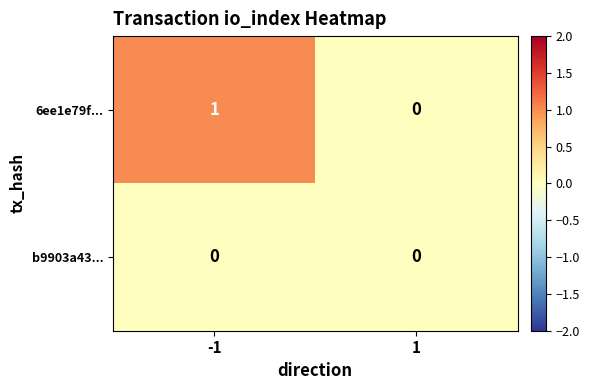

Which series has the largest range (max minus min)?

6ee1e79f...